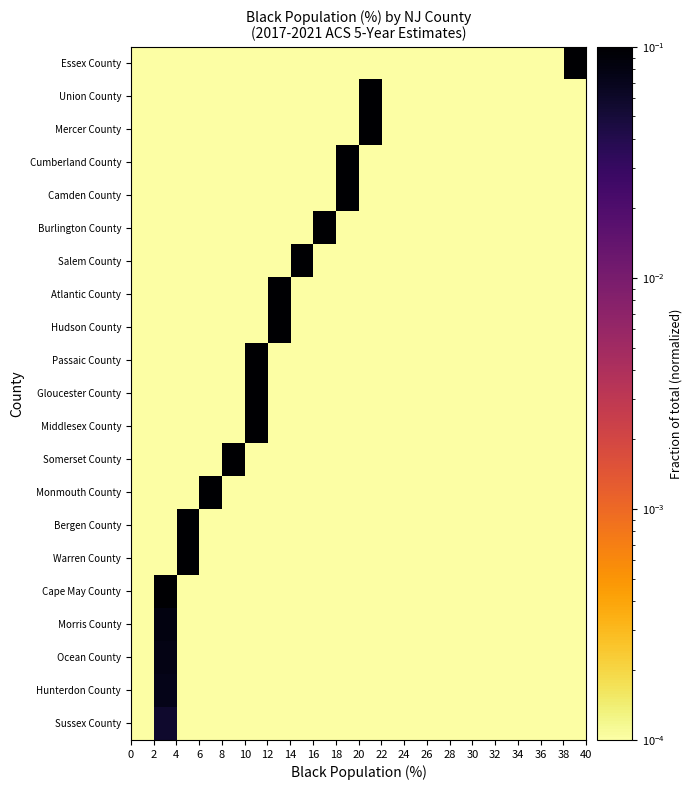

At how many categories does at least one series exceed 0?

20